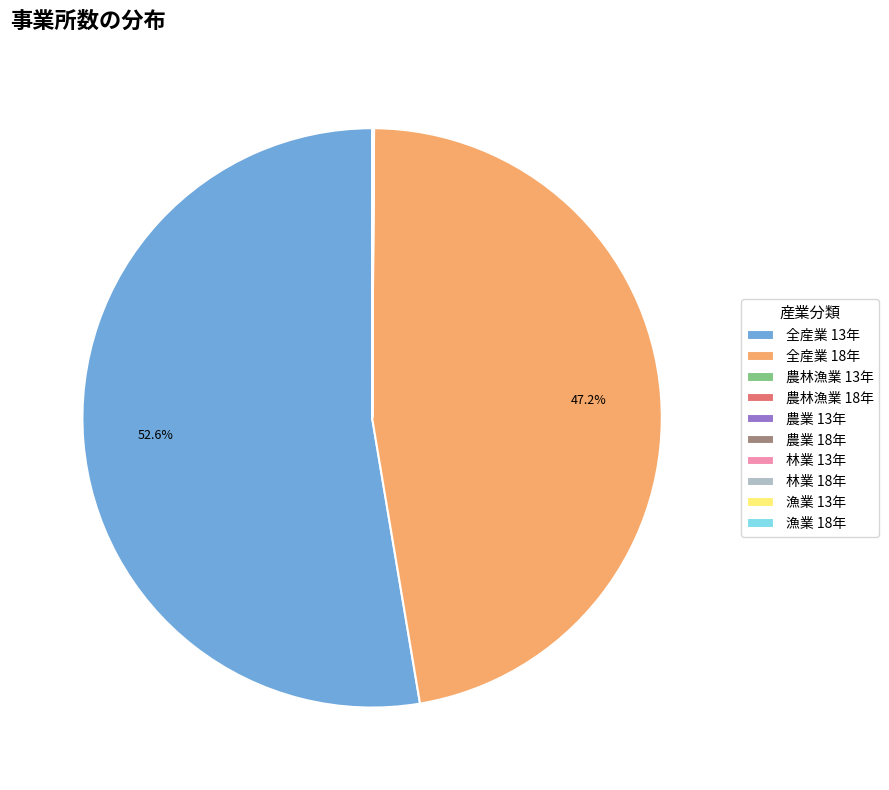

What is the majority slice?

全産業 13年